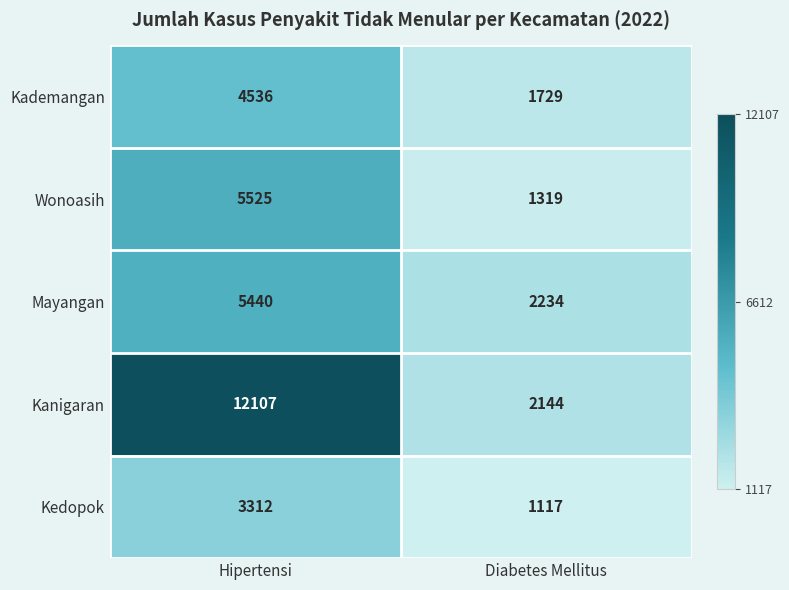

True or false: Kedopok has a value of 3312 at Hipertensi.

True